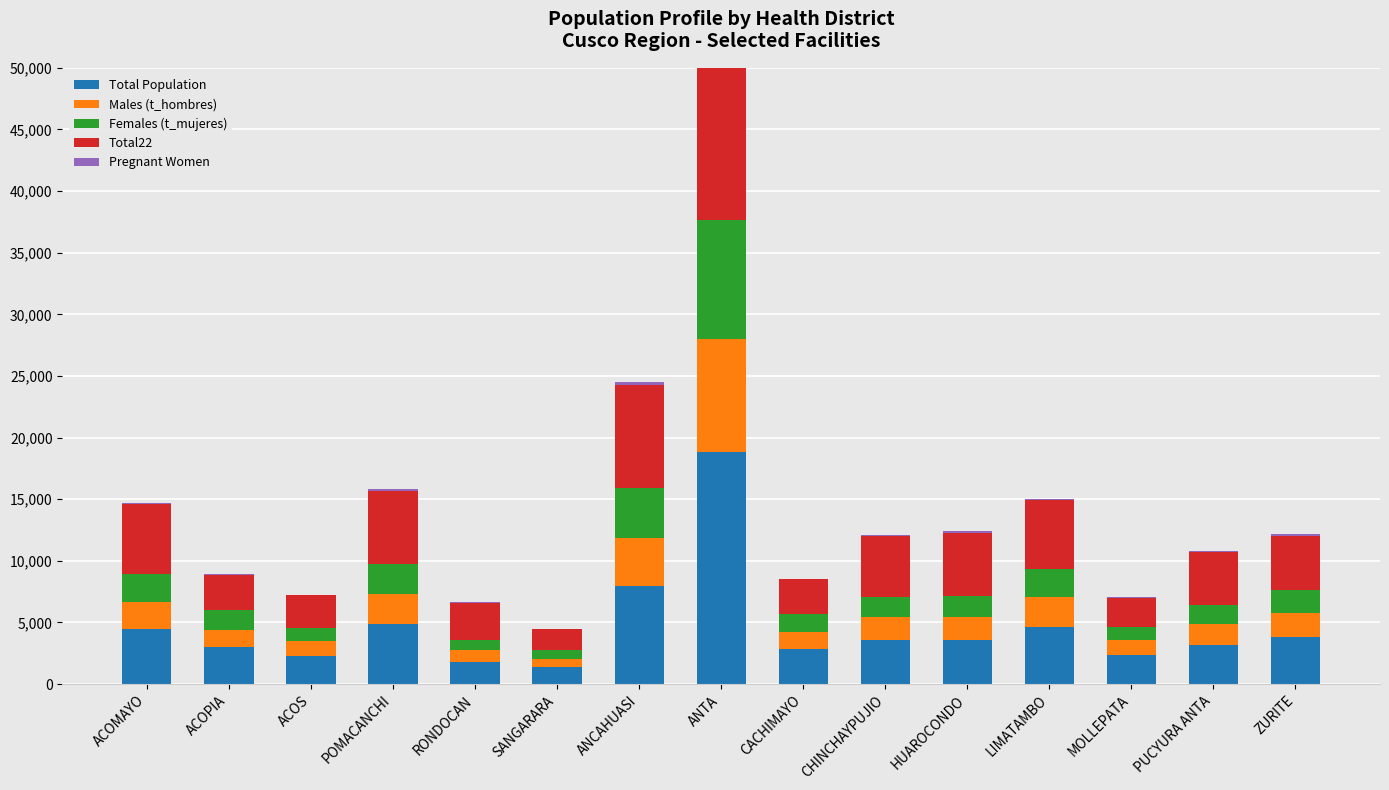

Is the value of Females (t_mujeres) at SANGARARA greater than the value of Males (t_hombres) at ACOPIA?

No